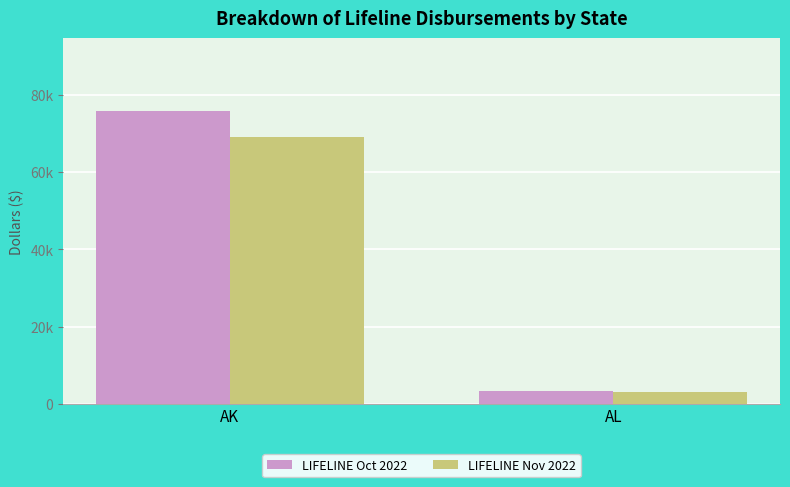

What is the difference between the highest and lowest values at AK?

6673